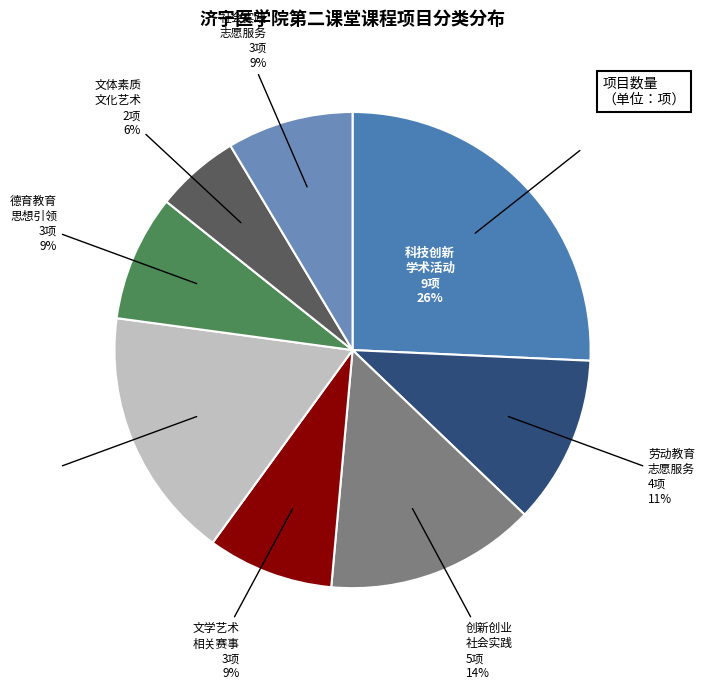

To the nearest percent, what portion does 德育教育实践类-思想引领类相关赛事活动等 represent?

9%